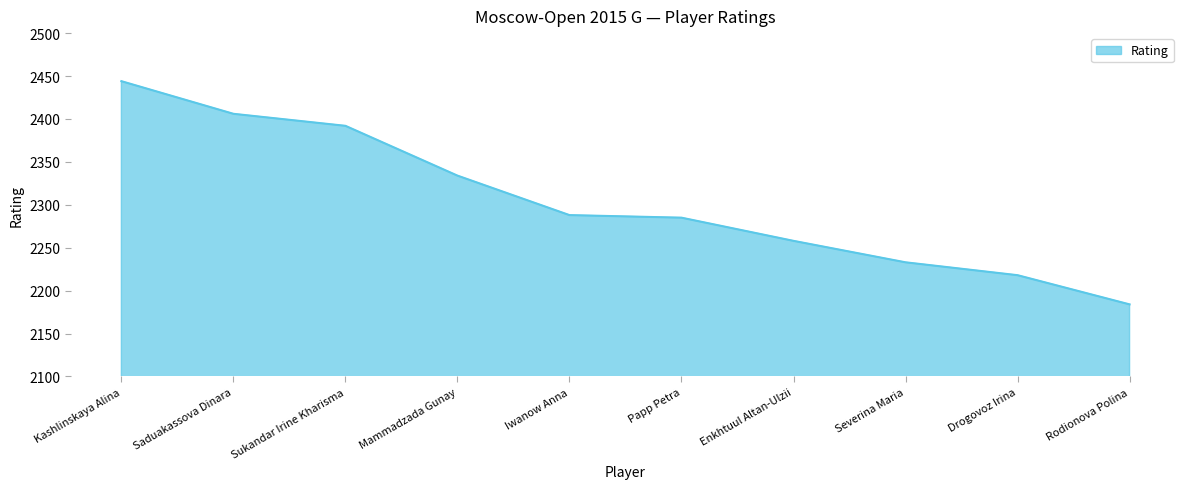

What is the difference between the maximum and second lowest values?

226